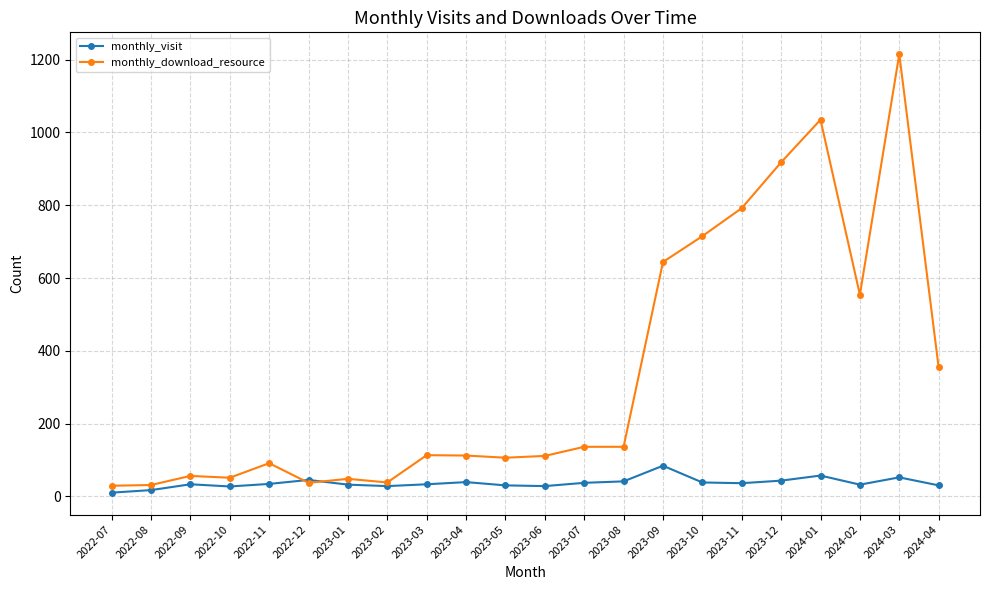

Rank the series at 2022-07 from highest to lowest value.

monthly_download_resource, monthly_visit